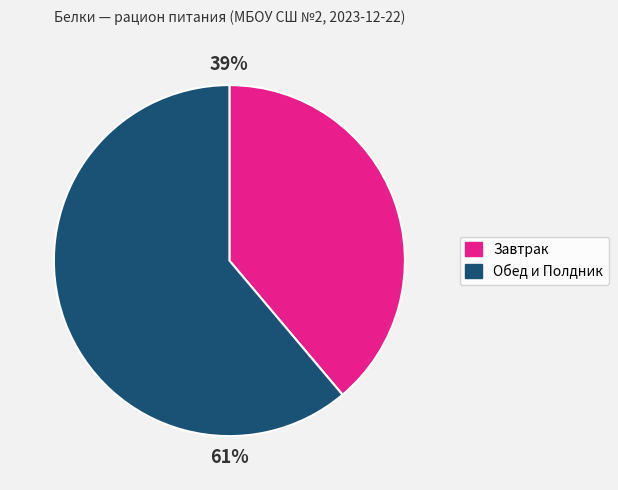

Does any single category account for the majority?

Yes